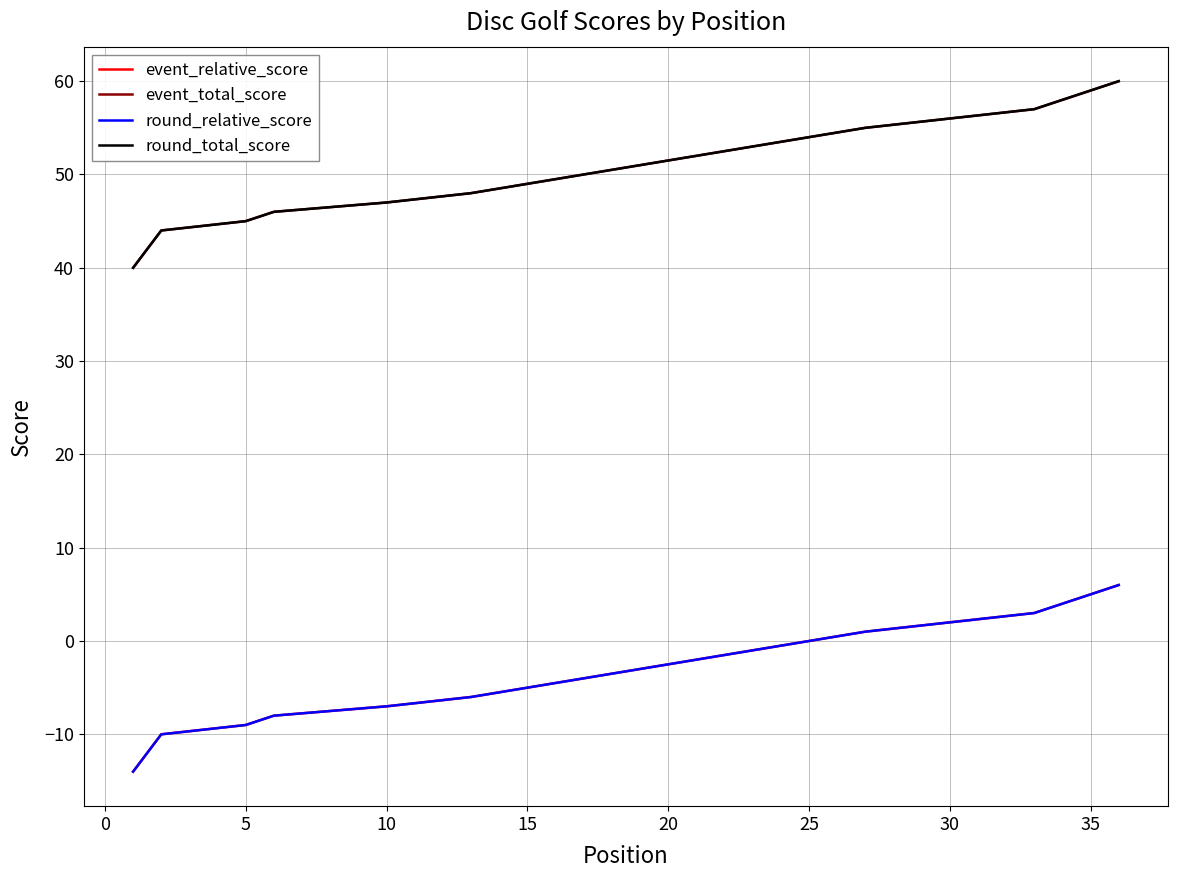

Is the value of event_total_score at 30 greater than the value of round_relative_score at 25?

Yes